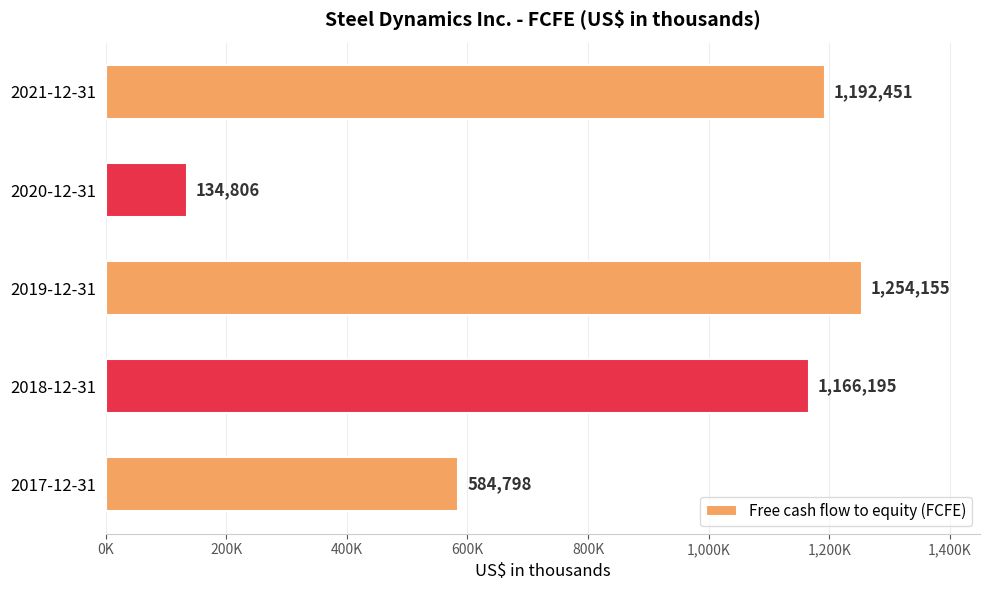

What is the minimum value shown in the chart?

134806